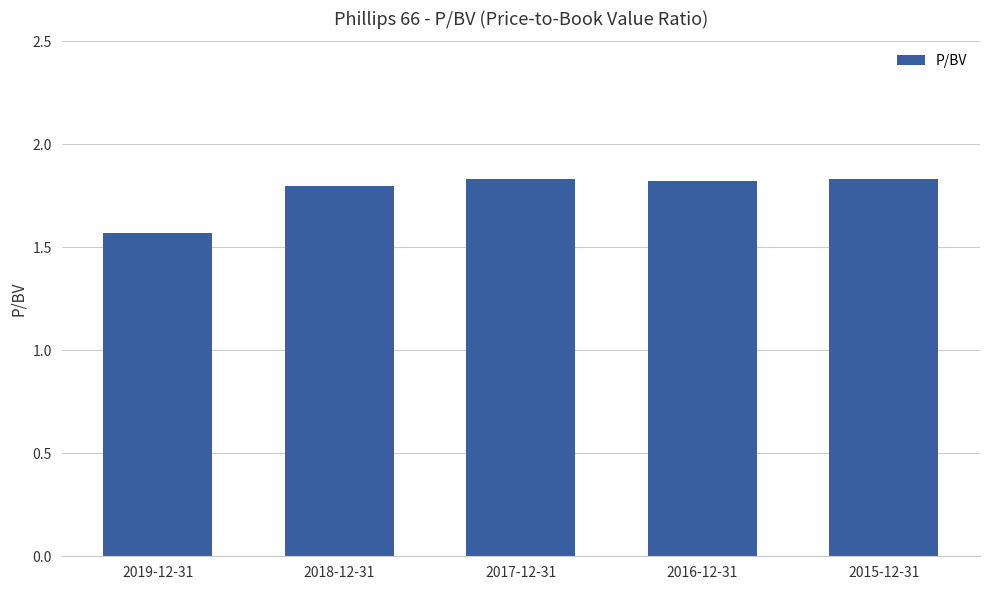

How many series are shown in this chart?

1